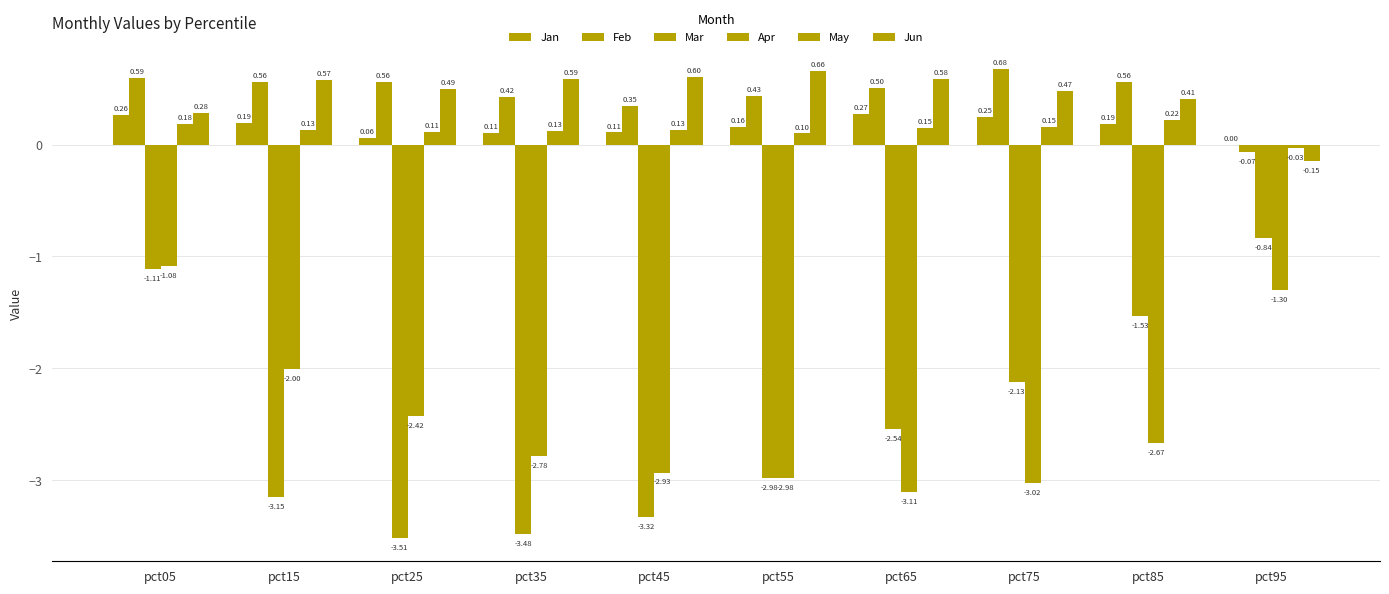

Rank the series by their maximum value, from highest to lowest.

Feb, Jun, Jan, May, Mar, Apr